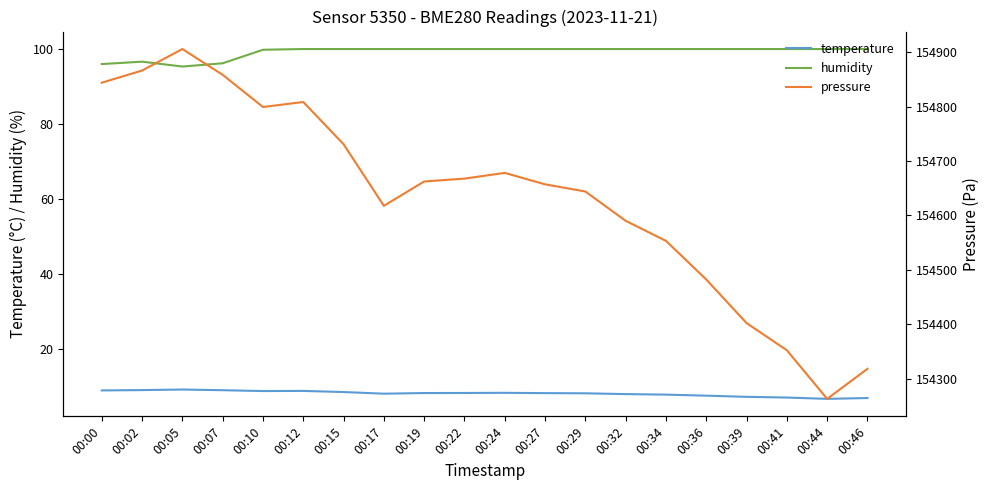

Rank the series at 00:36 from highest to lowest value.

pressure, humidity, temperature